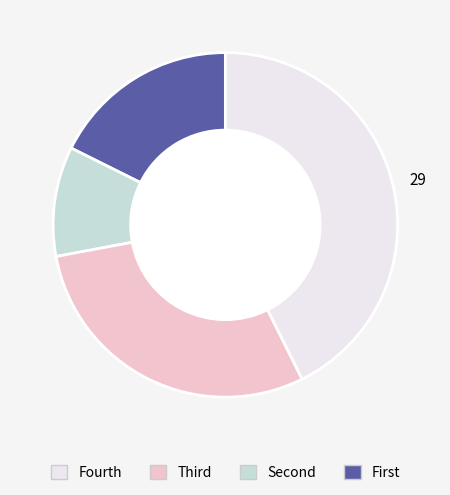

Is there any slice that represents more than half of the pie?

No